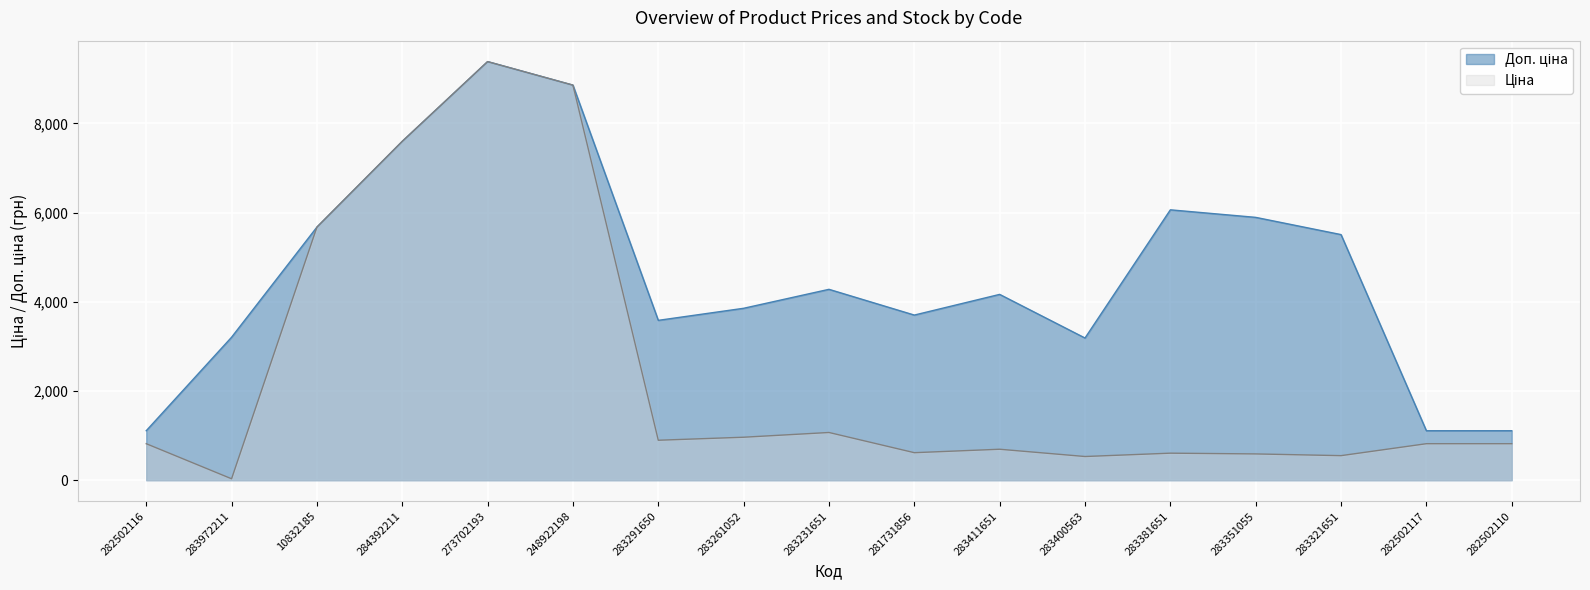

True or false: Ціна has more than 1 interior local peaks.

True